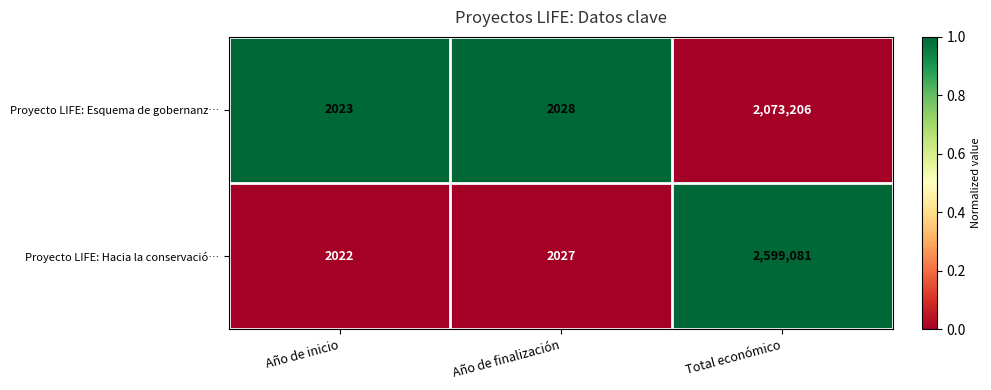

Reading left to right, transcribe all the data shown in this chart.

Proyecto LIFE: Esquema de gobernanz…: Año de inicio=2023	Año de finalización=2028	Total económico=2073206
Proyecto LIFE: Hacia la conservació…: Año de inicio=2022	Año de finalización=2027	Total económico=2599081